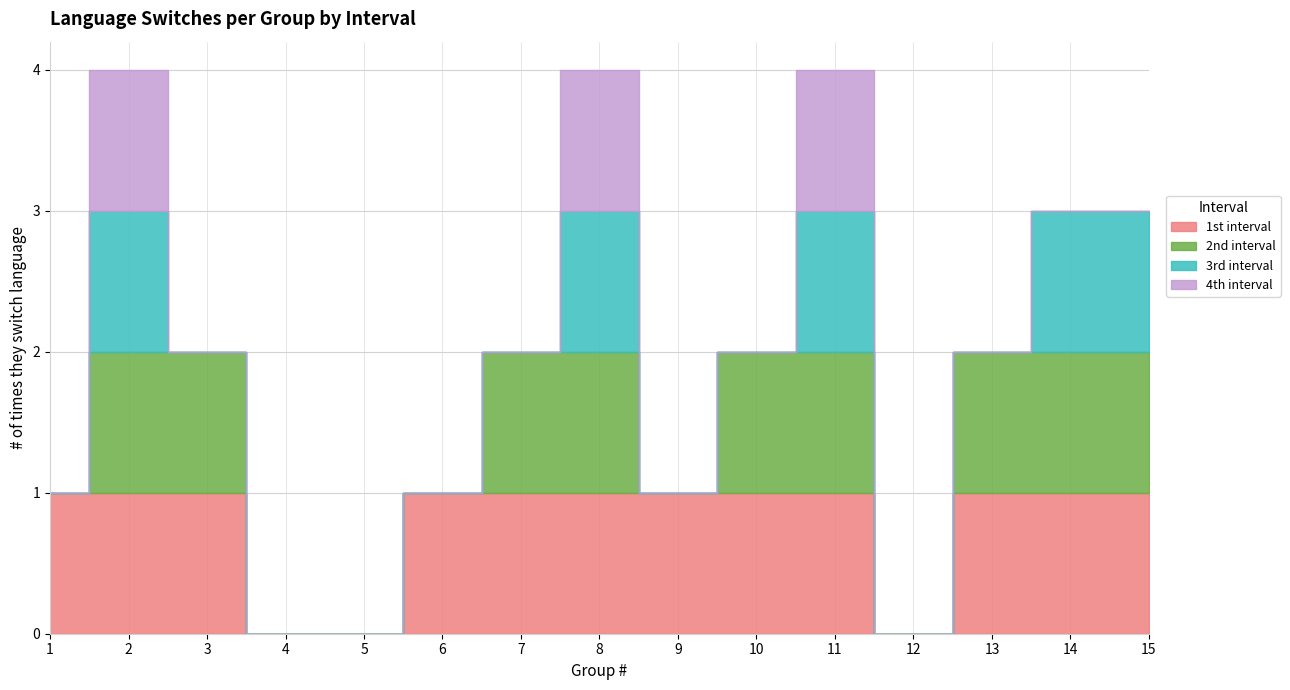

What are all the series names shown in the legend?

1st interval, 2nd interval, 3rd interval, 4th interval